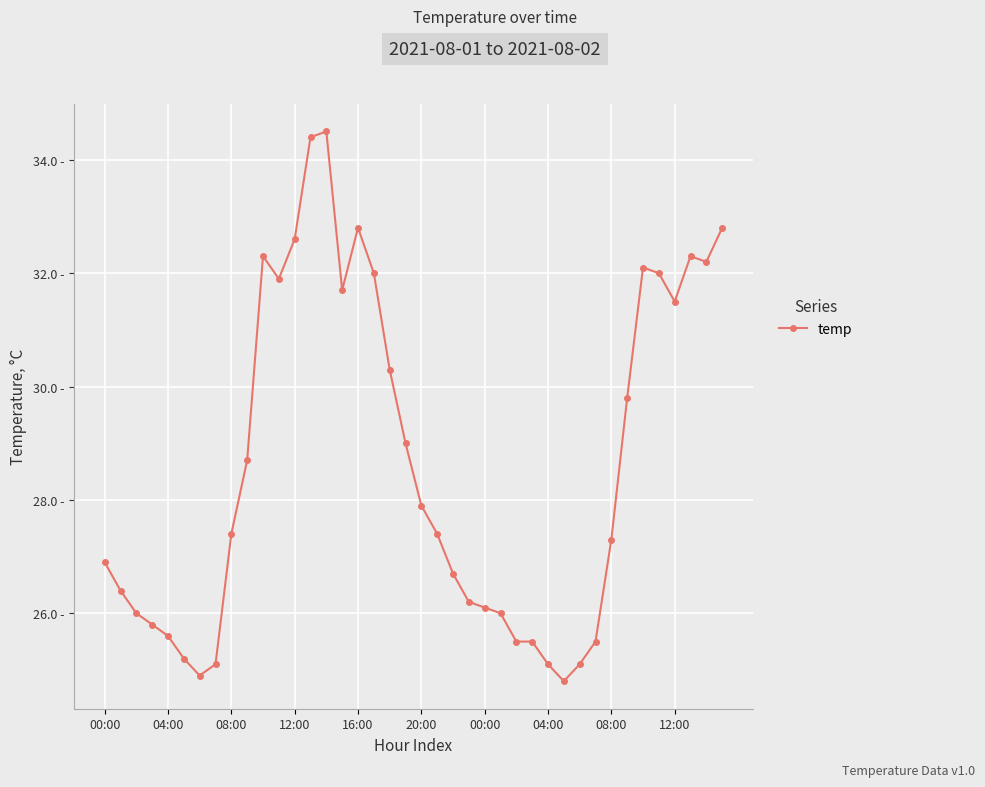

Does the chart have visible grid lines?

Yes